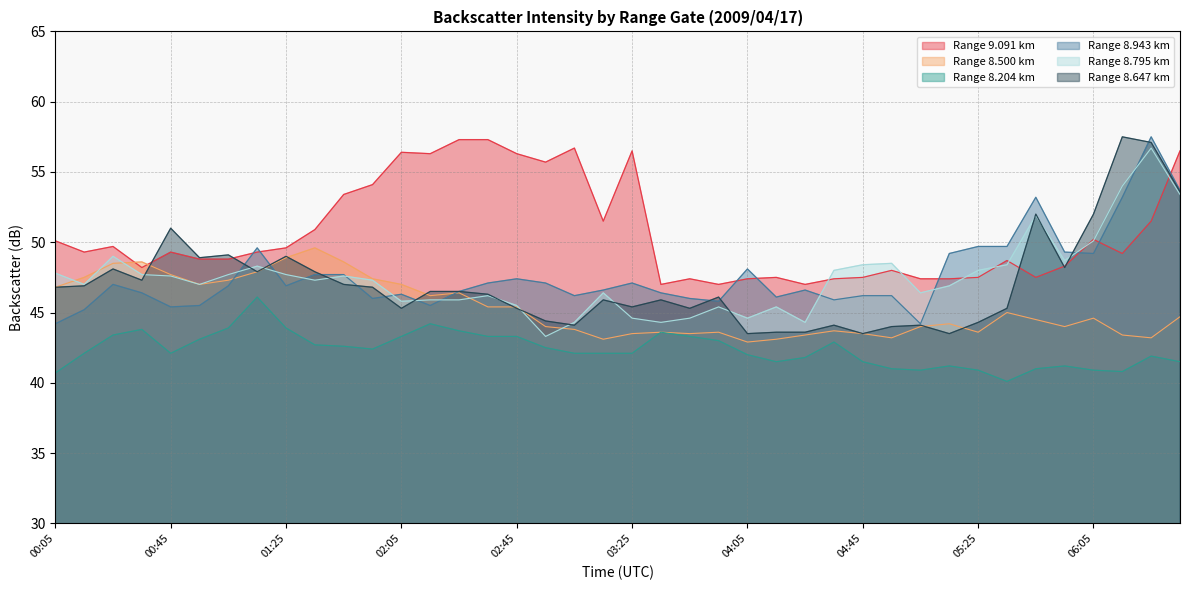

Which category has the highest value in the 8.647 series?

06:15